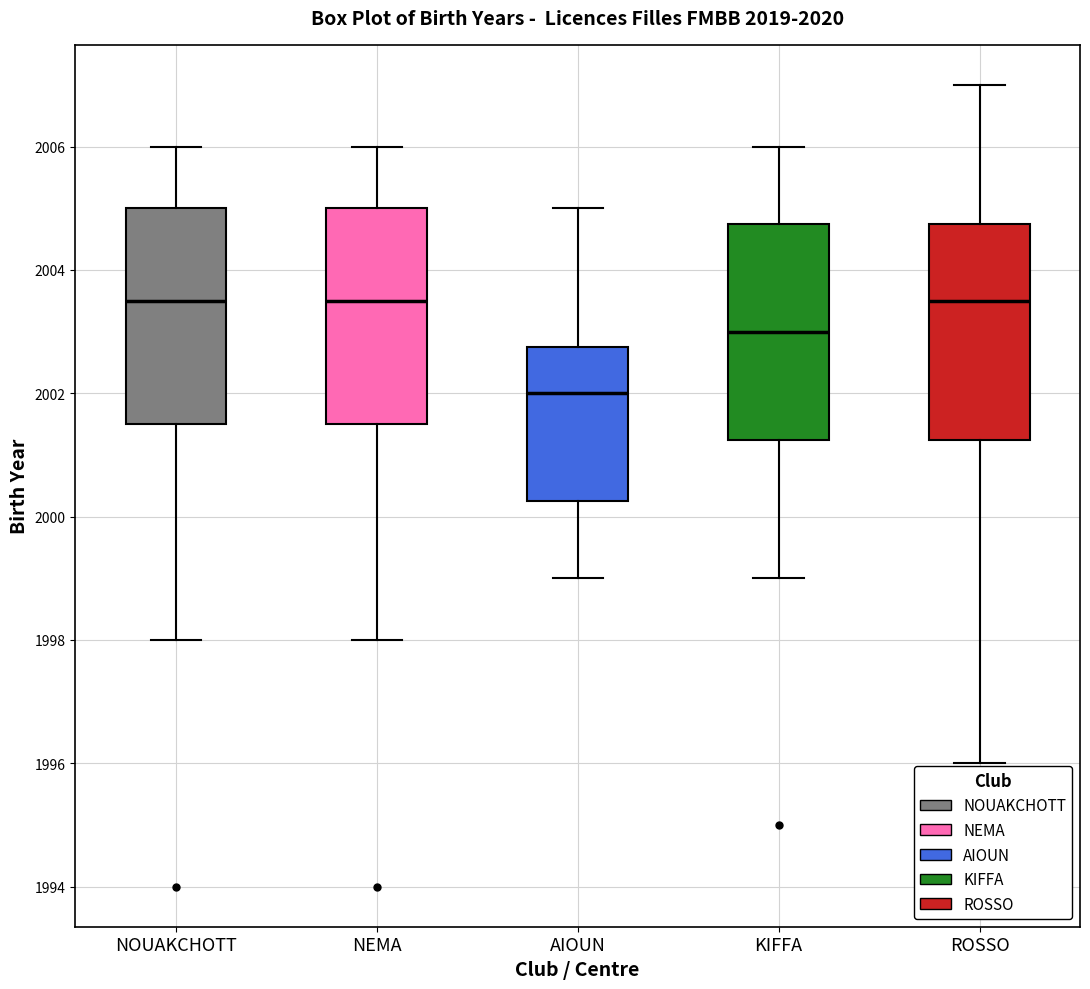

Reading left to right, transcribe this box plot: for each box, give where its median line is, the range the box spans, and where its two whiskers end, as read against the y-axis. The values are not printed on the chart, so give them approximately, as read against the axis.

NOUAKCHOTT: median 2003.6, box 2001.6 to 2005.0, whiskers 1998.0 to 2006.0
NEMA: median 2003.6, box 2001.6 to 2005.0, whiskers 1998.0 to 2006.0
AIOUN: median 2002.0, box 2000.2 to 2002.8, whiskers 1999.0 to 2005.0
KIFFA: median 2003.0, box 2001.2 to 2004.8, whiskers 1999.0 to 2006.0
ROSSO: median 2003.6, box 2001.2 to 2004.8, whiskers 1996.0 to 2007.0